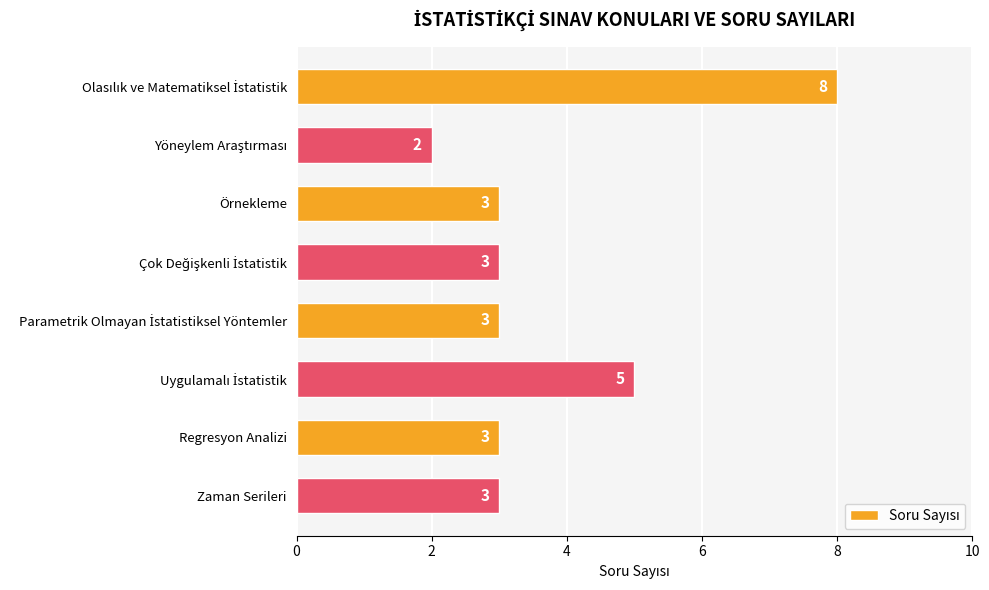

What is the average value?

4